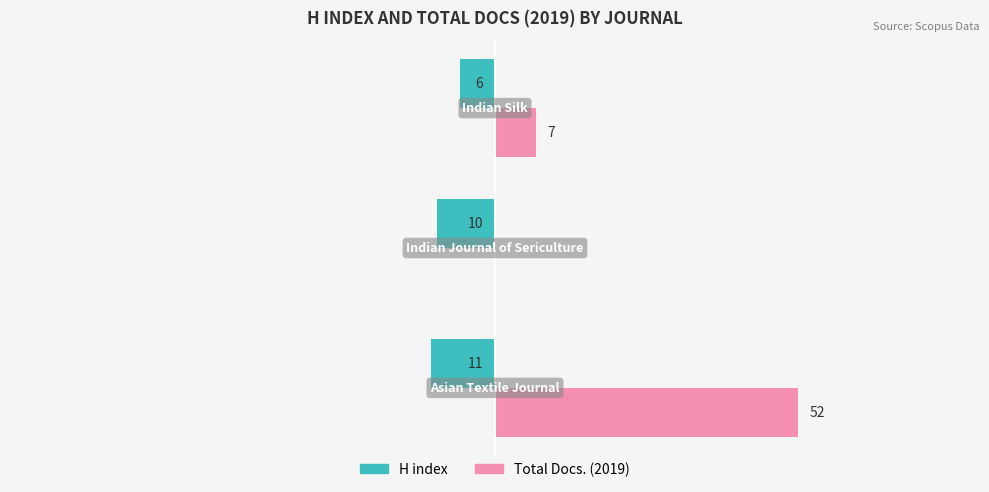

What are all the series names shown in the legend?

H index, Total Docs. (2019)